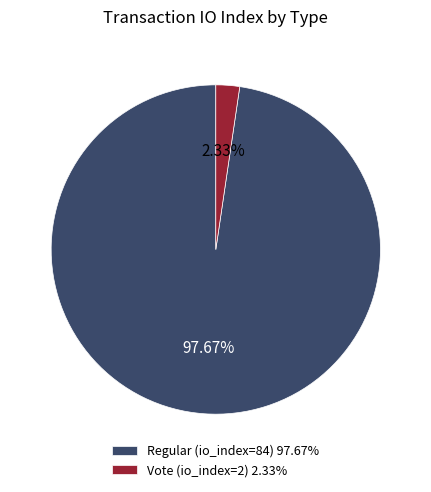

Rank the categories by value from highest to lowest.

Regular (io_index=84), Vote (io_index=2)